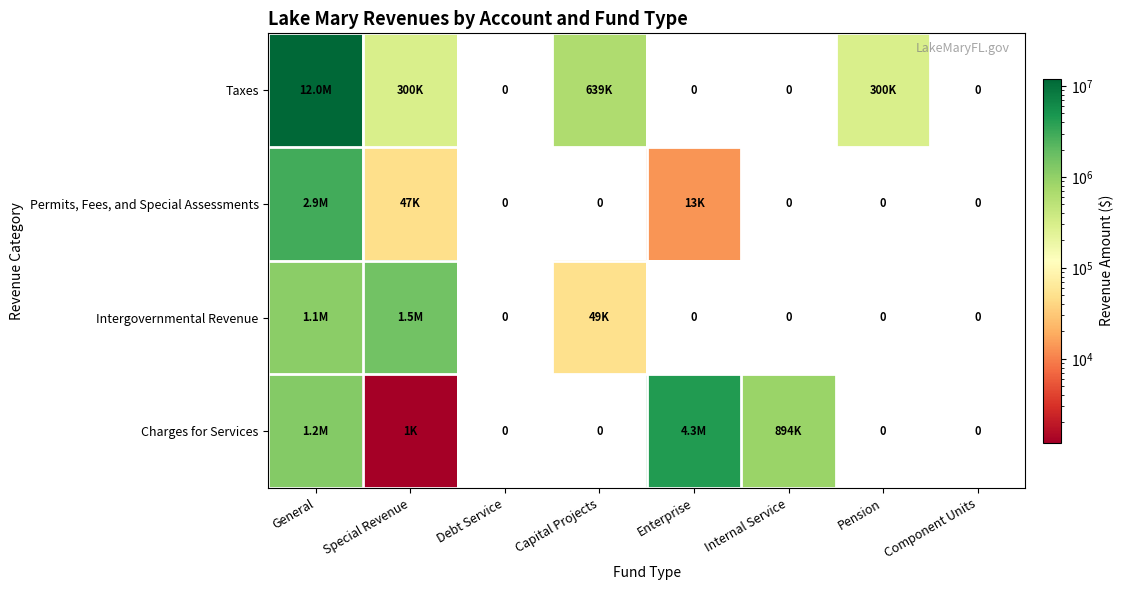

What is the difference between the maximum and second lowest values in the Taxes series?

11979981